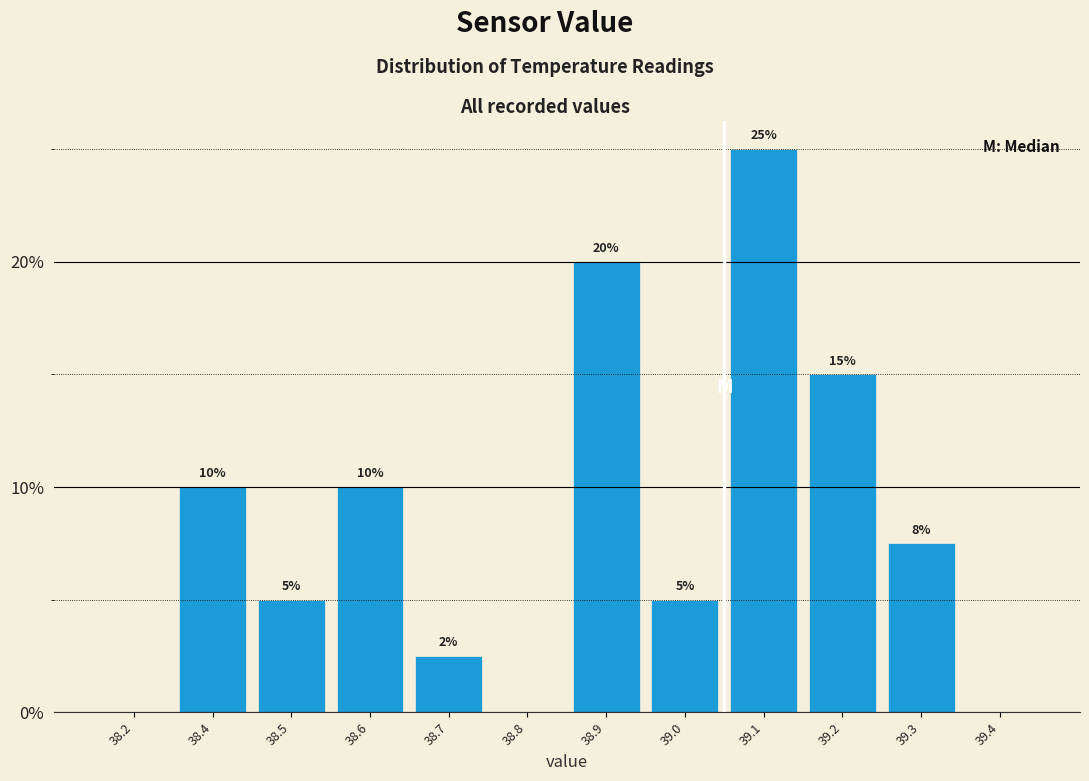

What is the ratio of the value at 39.3 to the value at 39.2?

0.5